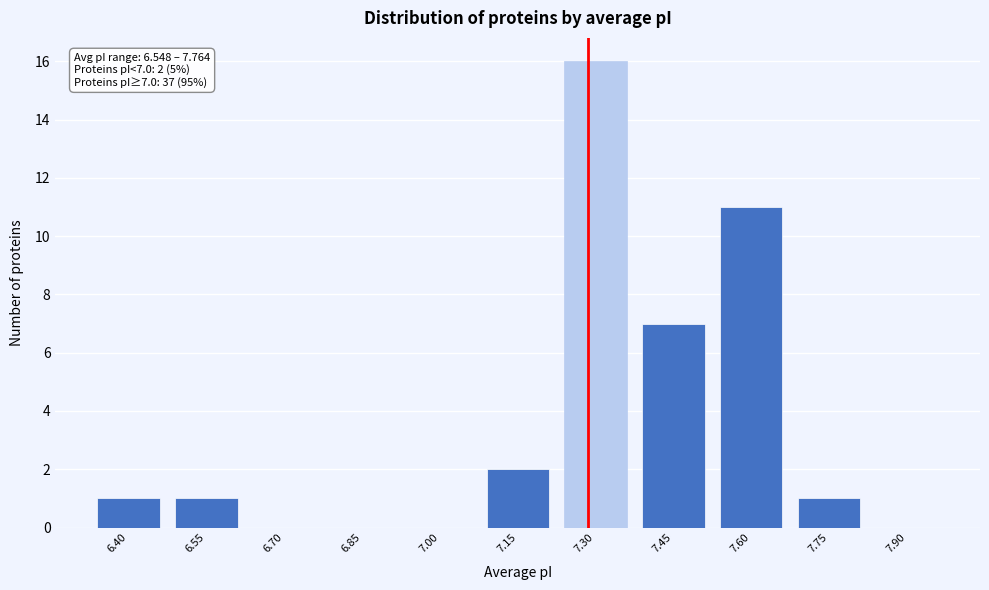

Reading left to right, list all the values displayed in this chart.

6.40=1	6.55=1	6.70=0	6.85=0	7.00=0	7.15=2	7.30=16	7.45=7	7.60=11	7.75=1	7.90=0